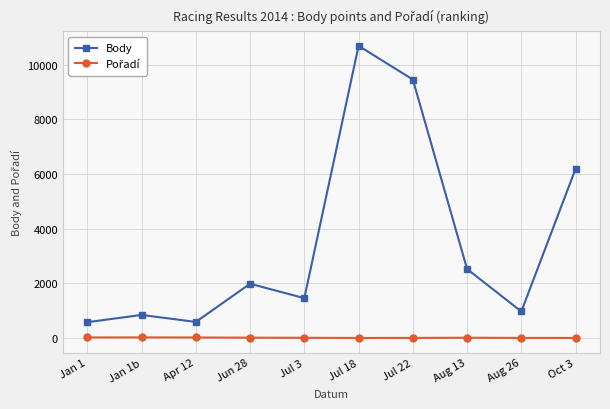

Does the chart display data point markers on the line(s)?

Yes